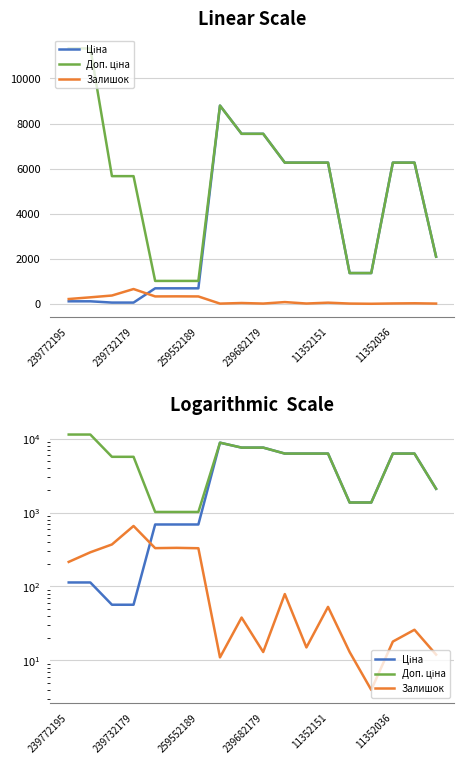

Which series changed the most between 239732179 and 239682179?

Ціна